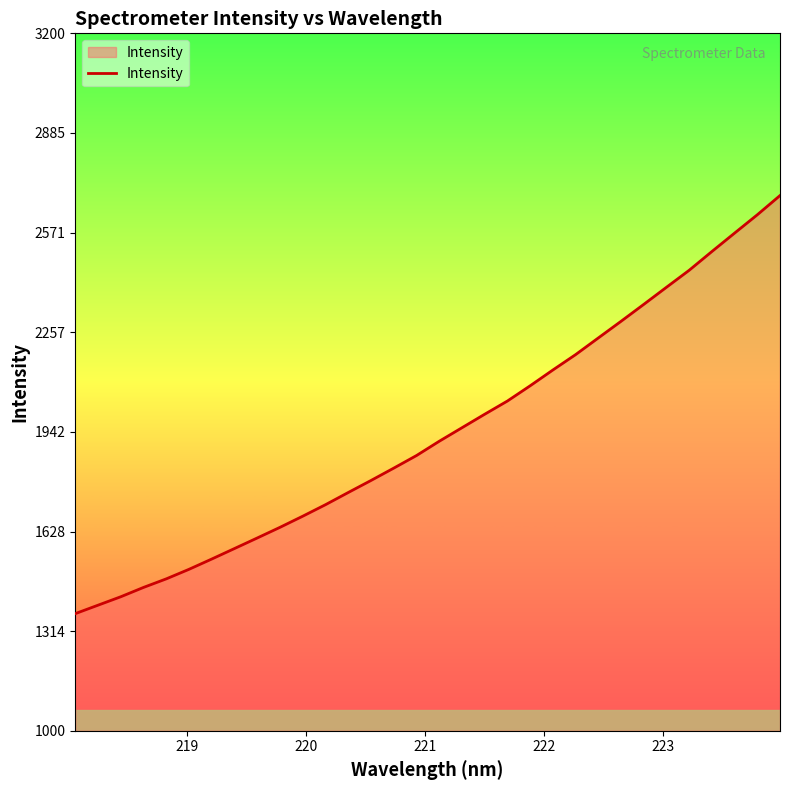

What is the greatest value displayed?

2688.3